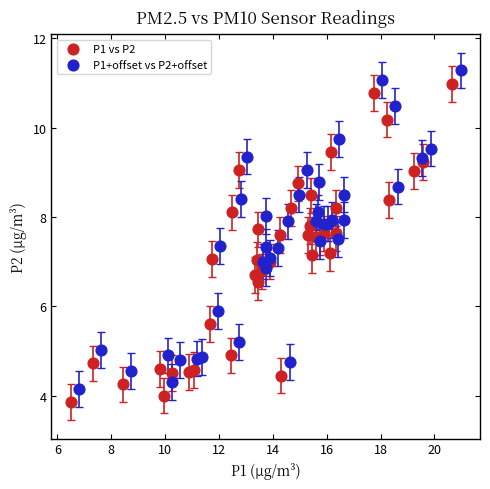

What are all the series names shown in the legend?

P1 vs P2, P1+offset vs P2+offset